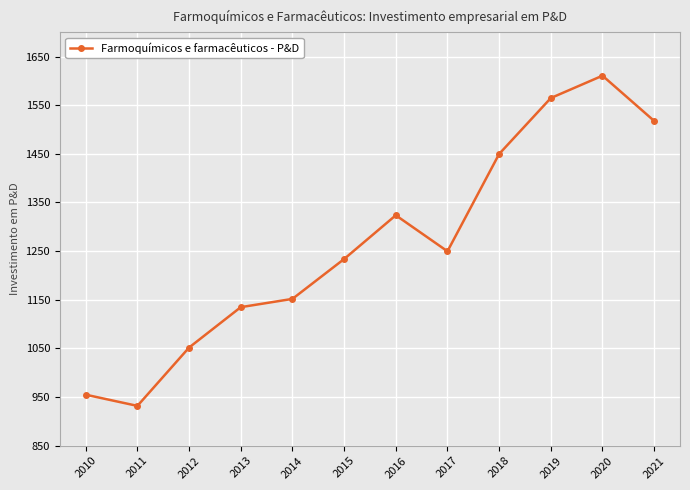

Reading left to right, list all the values displayed in this chart.

954.9	931.9	1051.8	1134.8	1151.8	1233.8	1323.7	1249.7	1449.8	1564.7	1610.7	1517.7